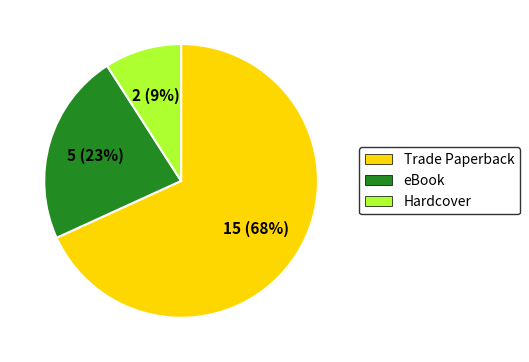

Does eBook account for over 50% of the chart?

No